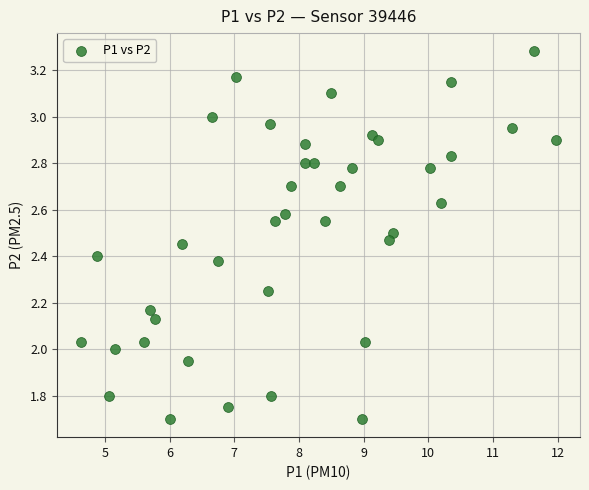

What is the range of Y values (max minus min)?

1.6